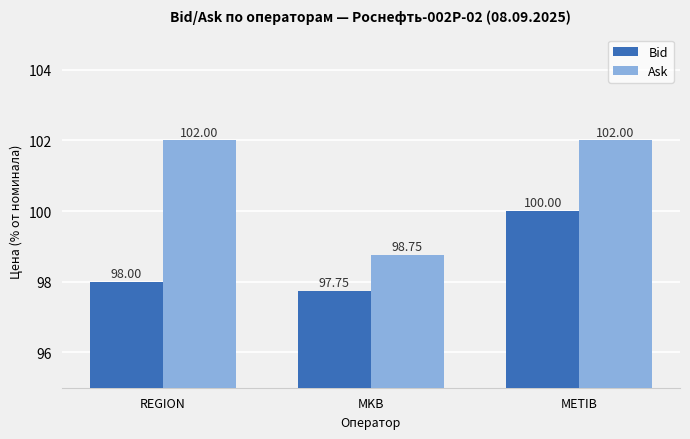

How many data points does each series have?

3